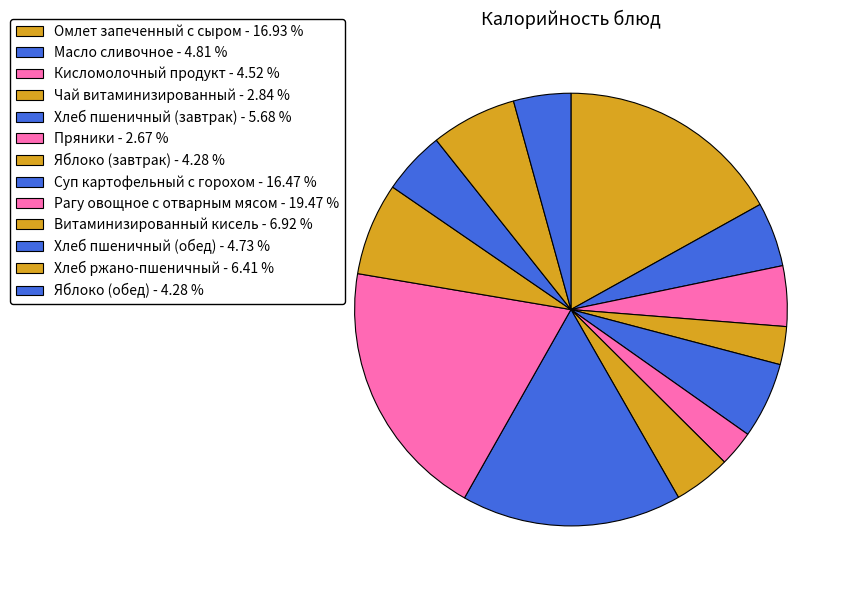

Is Витаминизированный кисель the majority of the pie?

No